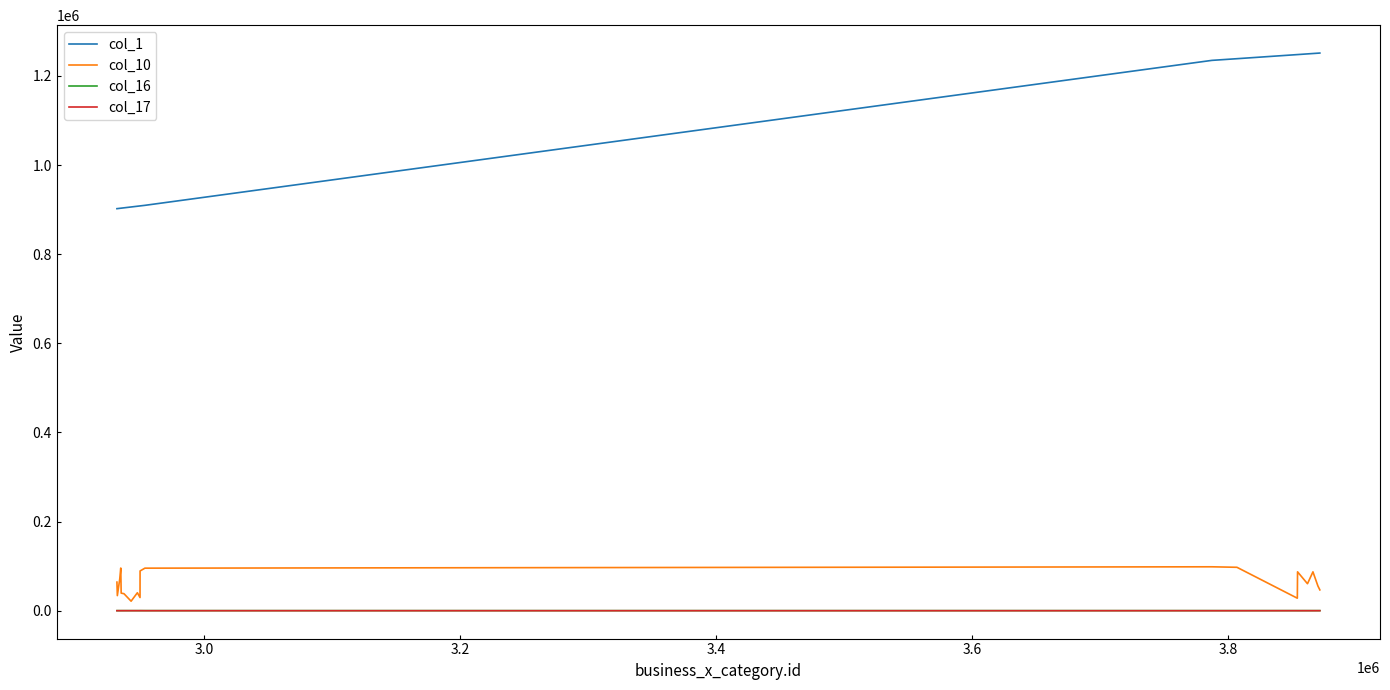

Which series has the largest range (max minus min)?

col_1